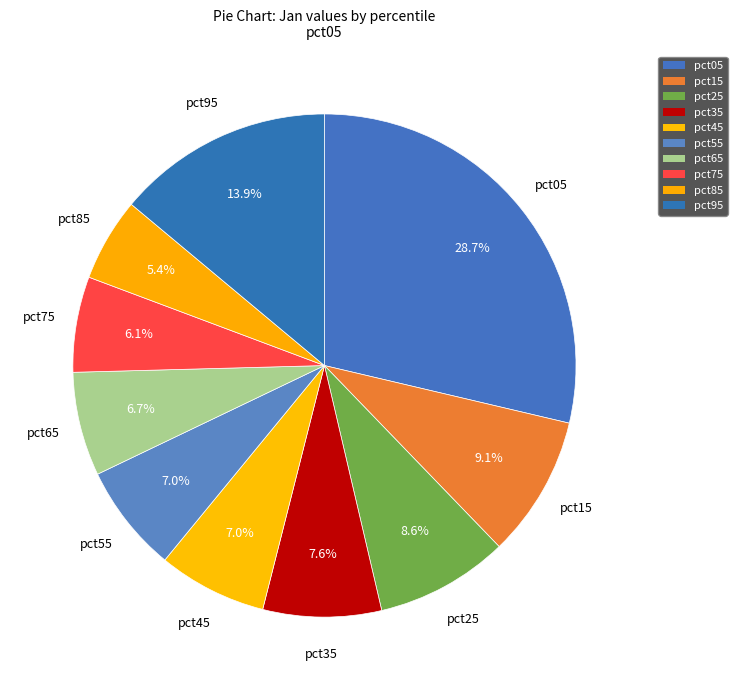

Count the number of slices in the pie.

10